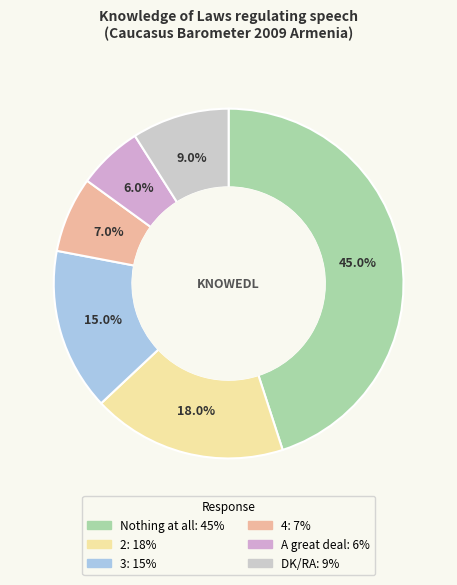

Count the number of slices in the pie.

6